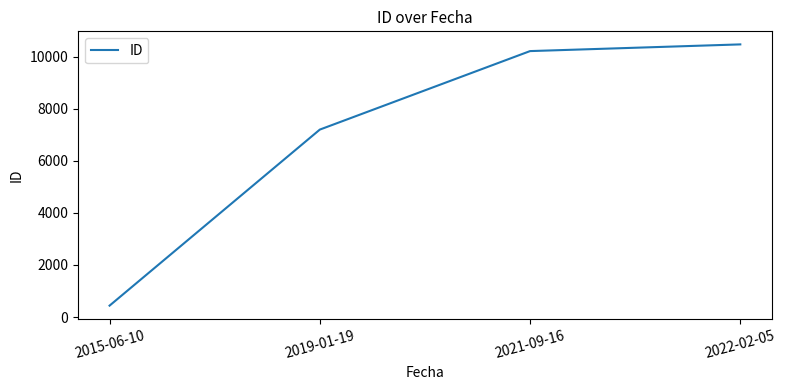

Between 2021-09-16 and 2022-02-05, which is larger?

2022-02-05